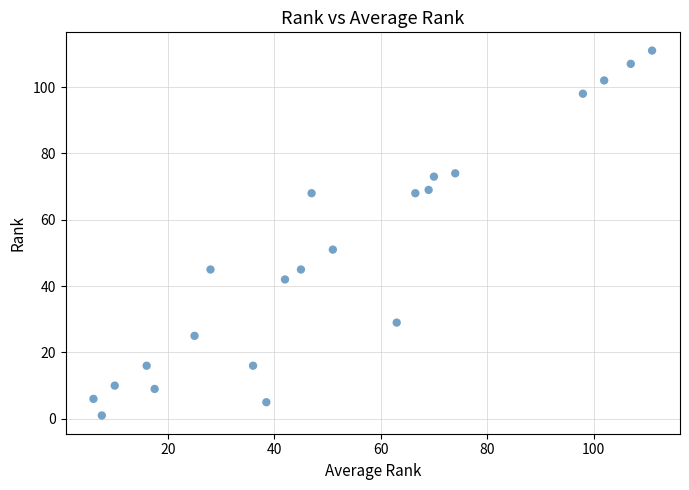

What Y value in the scatter plot is closest to 56?

51